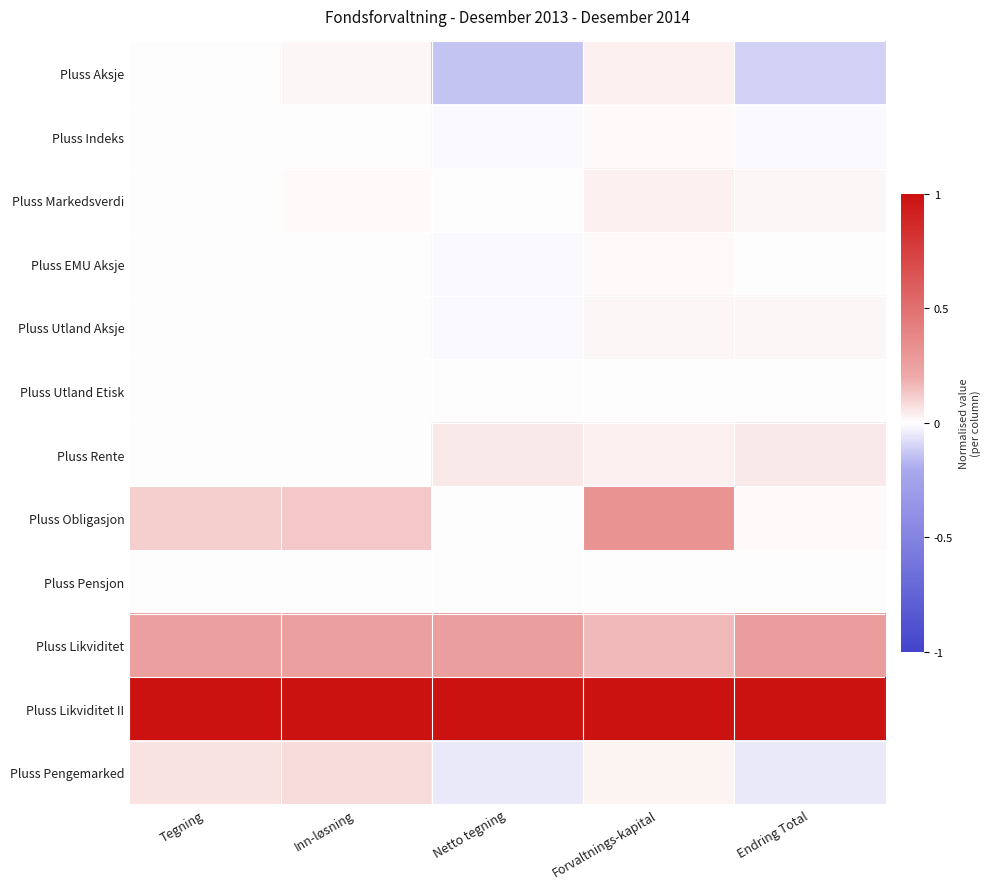

Reading left to right, extract all data points from this chart.

Pluss Aksje: Tegning=0.0	Inn-løsning=0.0	Netto tegning=-0.1	Forvaltnings-kapital=0.0	Endring Total=-0.1
Pluss Indeks: Tegning=0.0	Inn-løsning=0.0	Netto tegning=-0.0	Forvaltnings-kapital=0.0	Endring Total=-0.0
Pluss Markedsverdi: Tegning=0.0	Inn-løsning=0.0	Netto tegning=-0.0	Forvaltnings-kapital=0.0	Endring Total=0.0
Pluss EMU Aksje: Tegning=0.0	Inn-løsning=0.0	Netto tegning=-0.0	Forvaltnings-kapital=0.0	Endring Total=0.0
Pluss Utland Aksje: Tegning=0.0	Inn-løsning=0.0	Netto tegning=-0.0	Forvaltnings-kapital=0.0	Endring Total=0.0
Pluss Utland Etisk: Tegning=0.0	Inn-løsning=0.0	Netto tegning=-0.0	Forvaltnings-kapital=0.0	Endring Total=0.0
Pluss Rente: Tegning=0.0	Inn-løsning=0.0	Netto tegning=0.0	Forvaltnings-kapital=0.0	Endring Total=0.0
Pluss Obligasjon: Tegning=0.1	Inn-løsning=0.1	Netto tegning=0.0	Forvaltnings-kapital=0.3	Endring Total=0.0
Pluss Pensjon: Tegning=0.0	Inn-løsning=0.0	Netto tegning=0.0	Forvaltnings-kapital=0.0	Endring Total=0.0
Pluss Likviditet: Tegning=0.3	Inn-løsning=0.3	Netto tegning=0.3	Forvaltnings-kapital=0.2	Endring Total=0.3
Pluss Likviditet II: Tegning=1.0	Inn-løsning=1.0	Netto tegning=1.0	Forvaltnings-kapital=1.0	Endring Total=1.0
Pluss Pengemarked: Tegning=0.1	Inn-løsning=0.1	Netto tegning=-0.1	Forvaltnings-kapital=0.0	Endring Total=-0.0